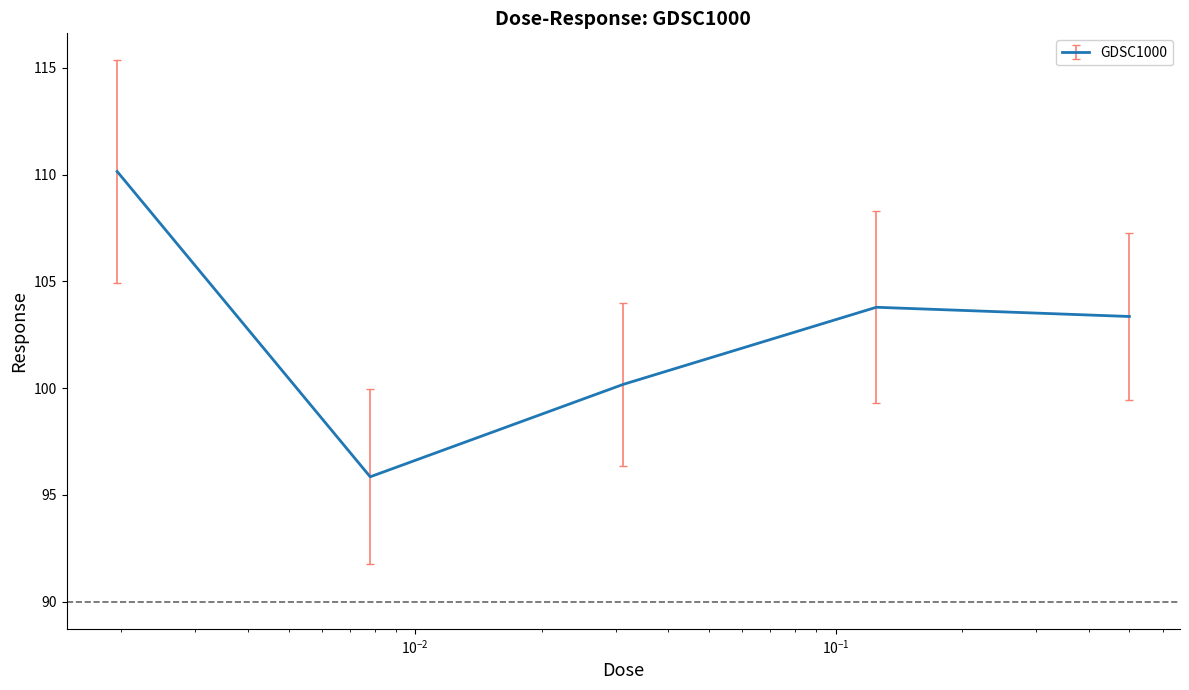

How many interior local valleys (lower than both neighbors) does the data have?

1